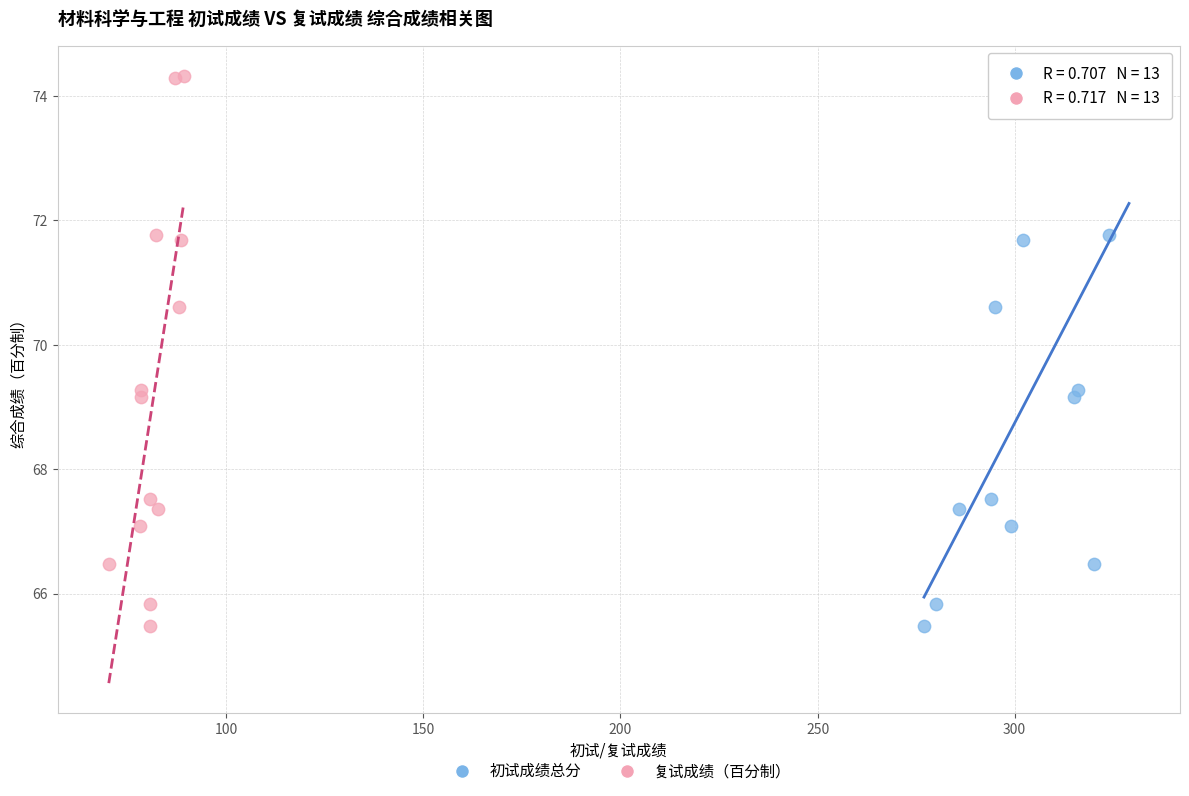

What are all the series names shown in the legend?

初试成绩总分, 复试成绩（百分制）